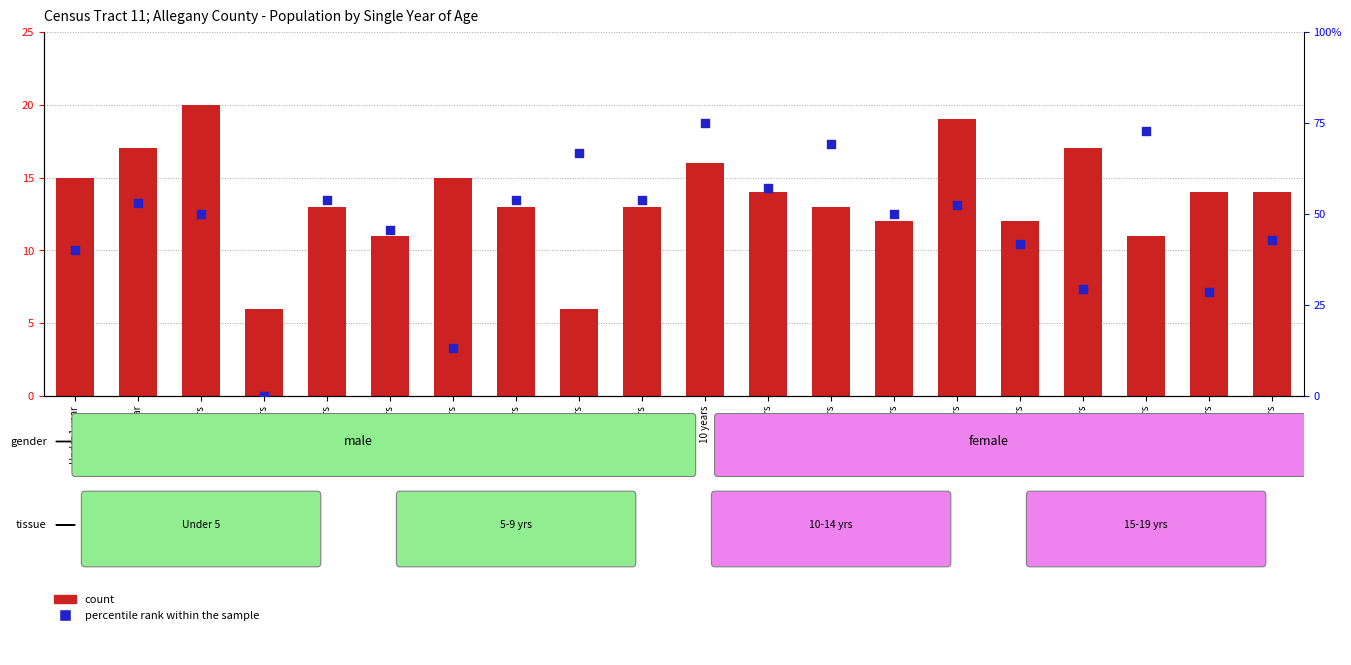

What is the total value across all series at 17 years?

83.7